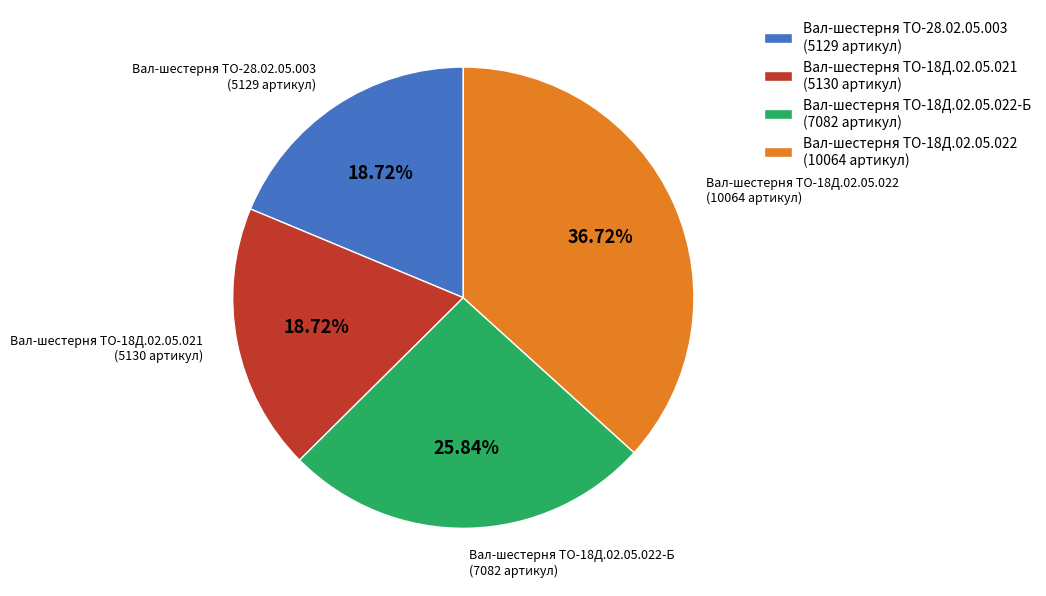

Count the number of slices in the pie.

4